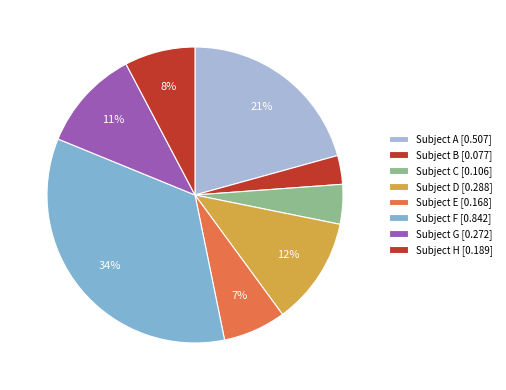

Which slice is the largest?

F